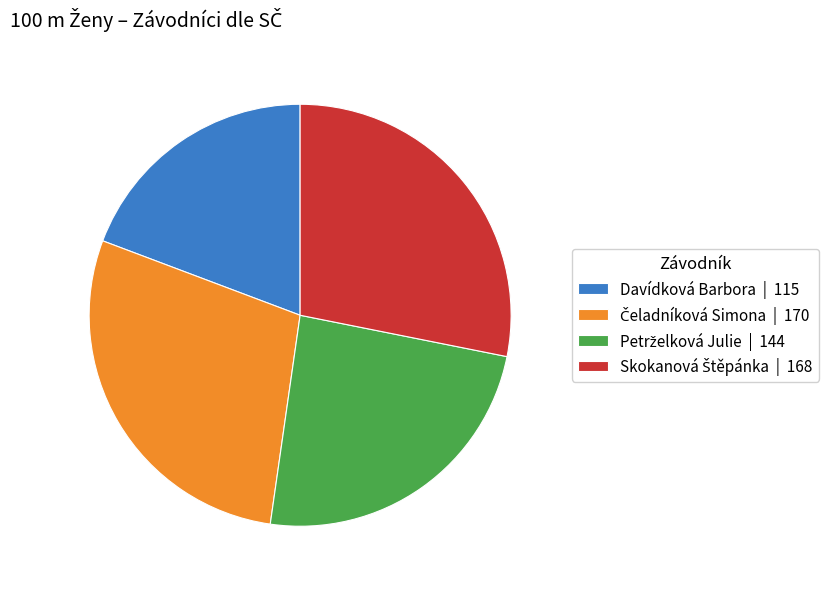

Is there a majority slice in this chart?

No